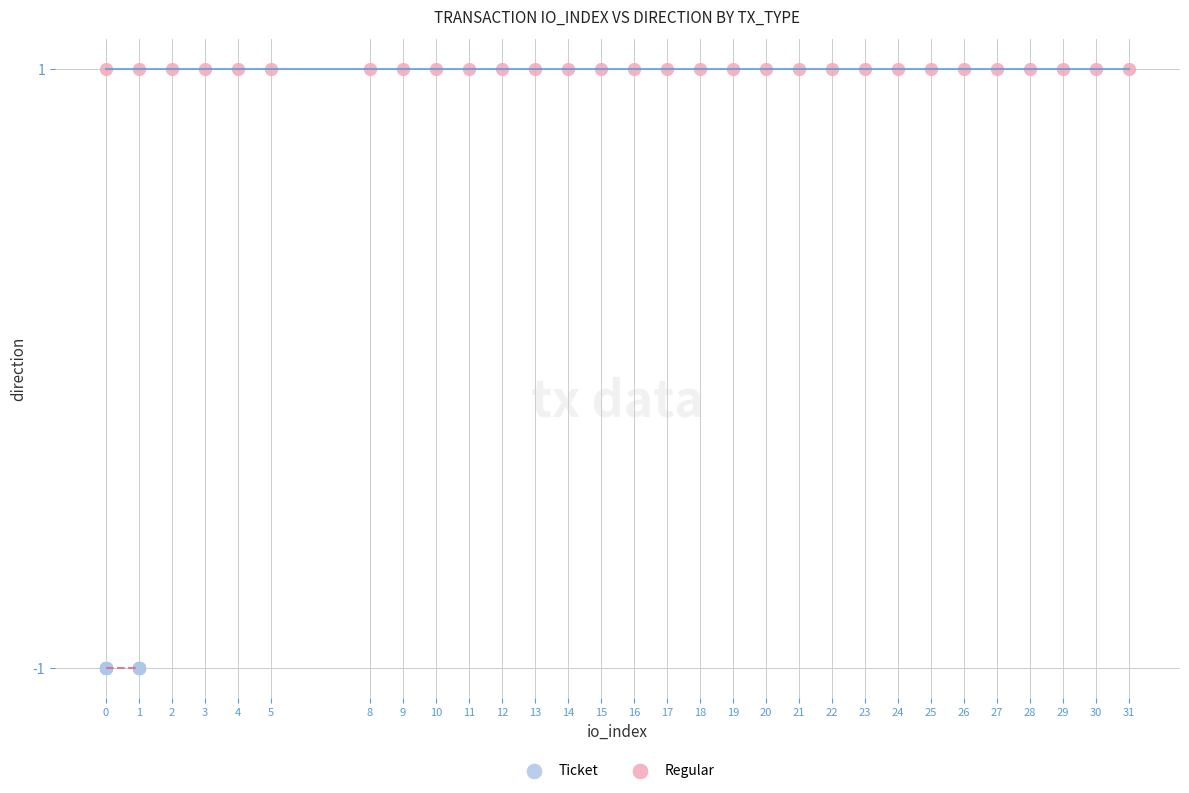

Which series reaches the minimum Y coordinate?

Ticket